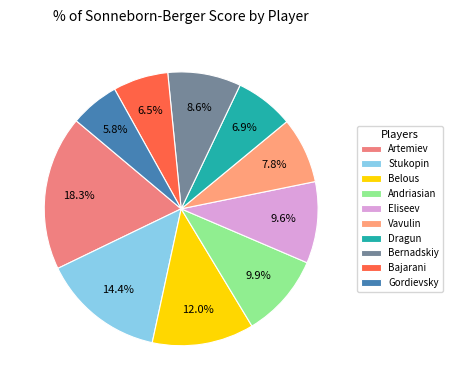

Count the number of slices in the pie.

10